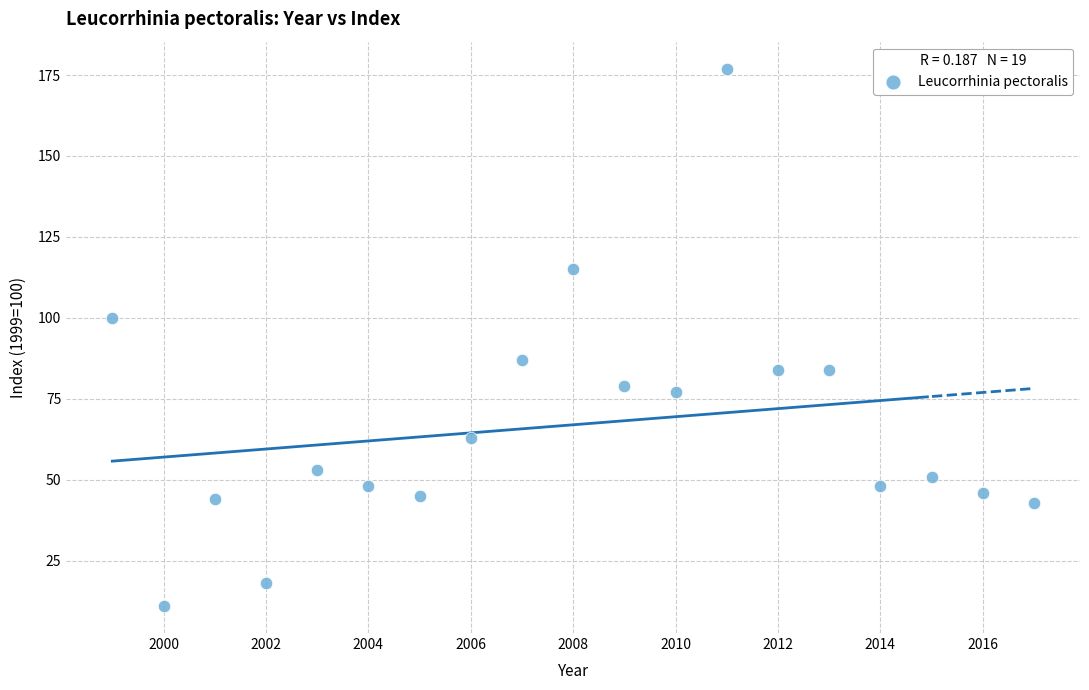

What is the range of X values (max minus min)?

18